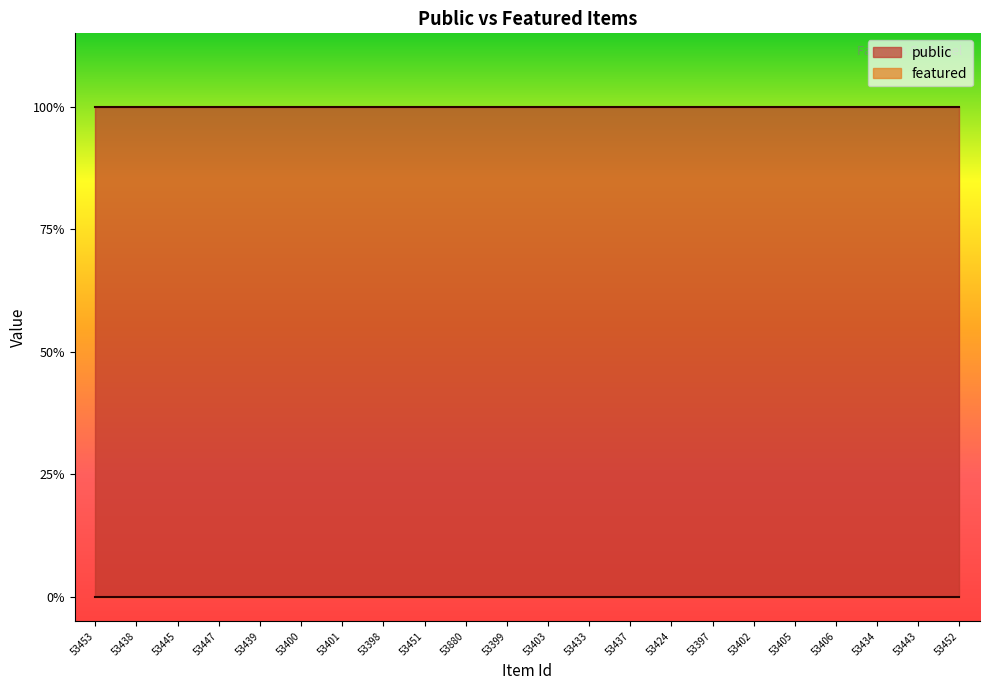

Rank the series at 53452 from lowest to highest value.

featured, public